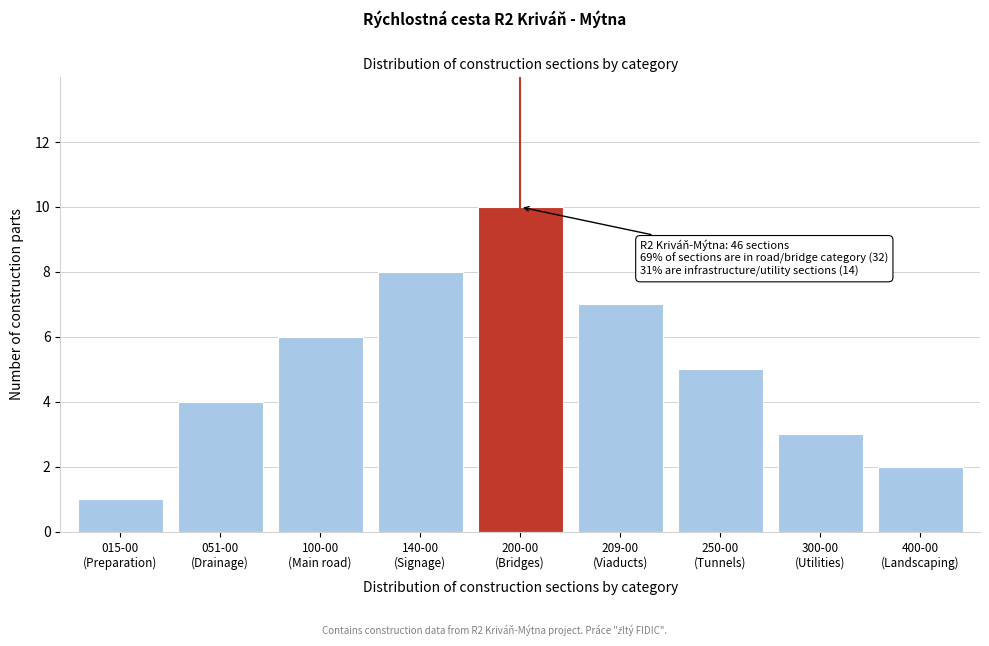

Reading left to right, extract all data points from this chart.

1	4	6	8	10	7	5	3	2